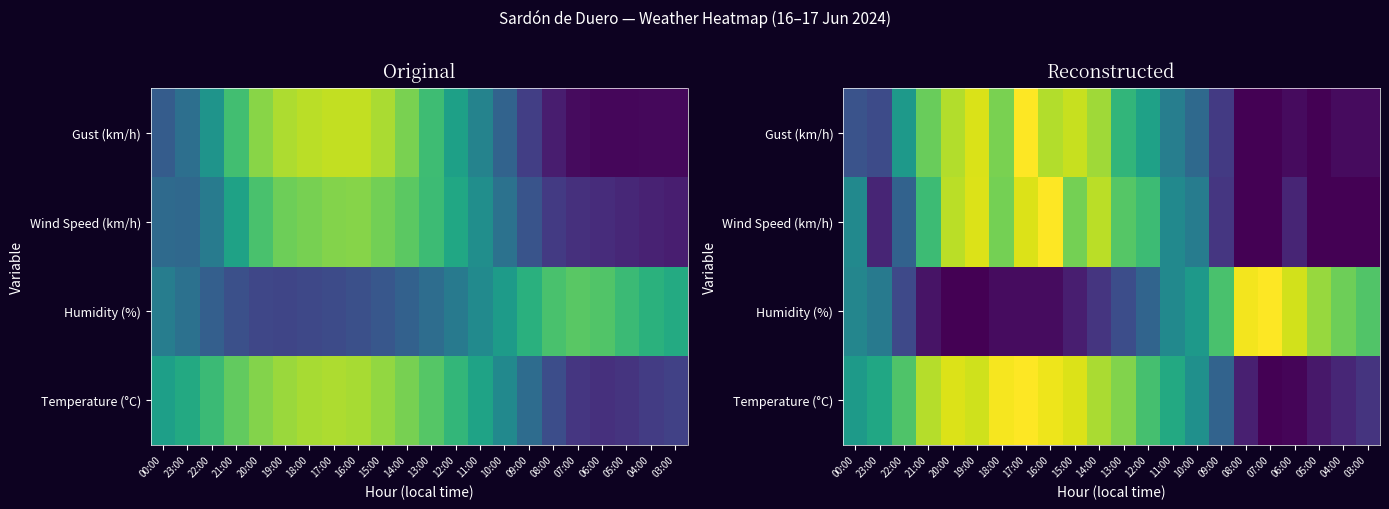

What is the greatest value displayed?

1.0